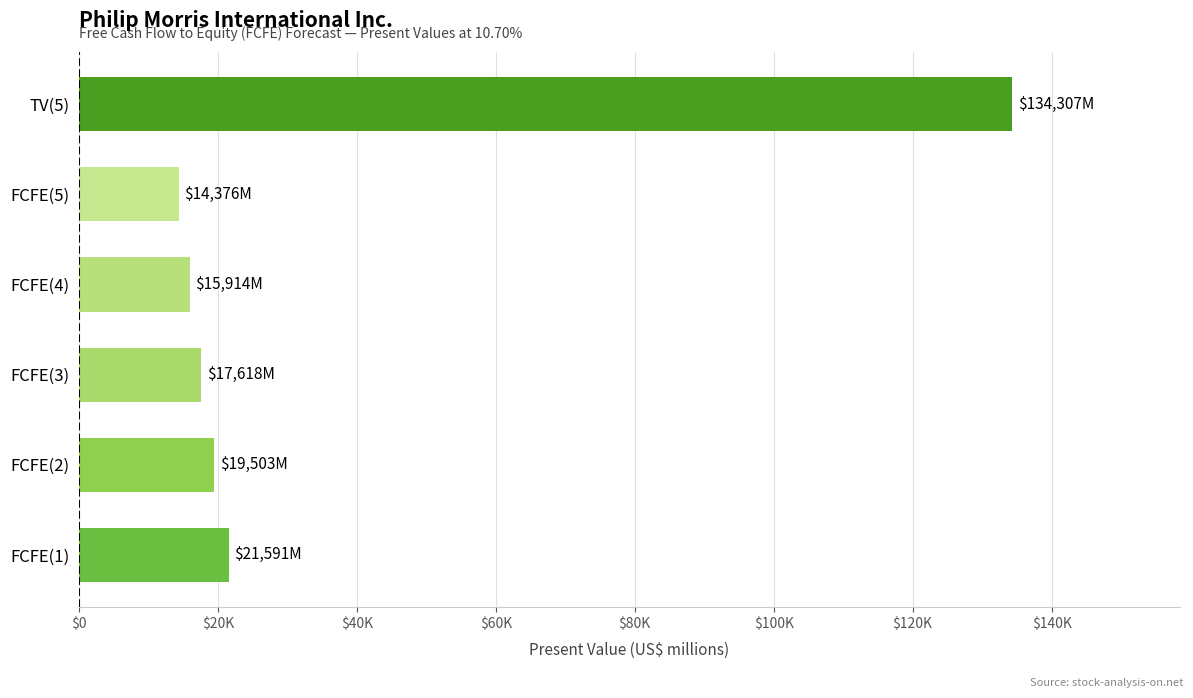

Are the bars horizontal?

Yes